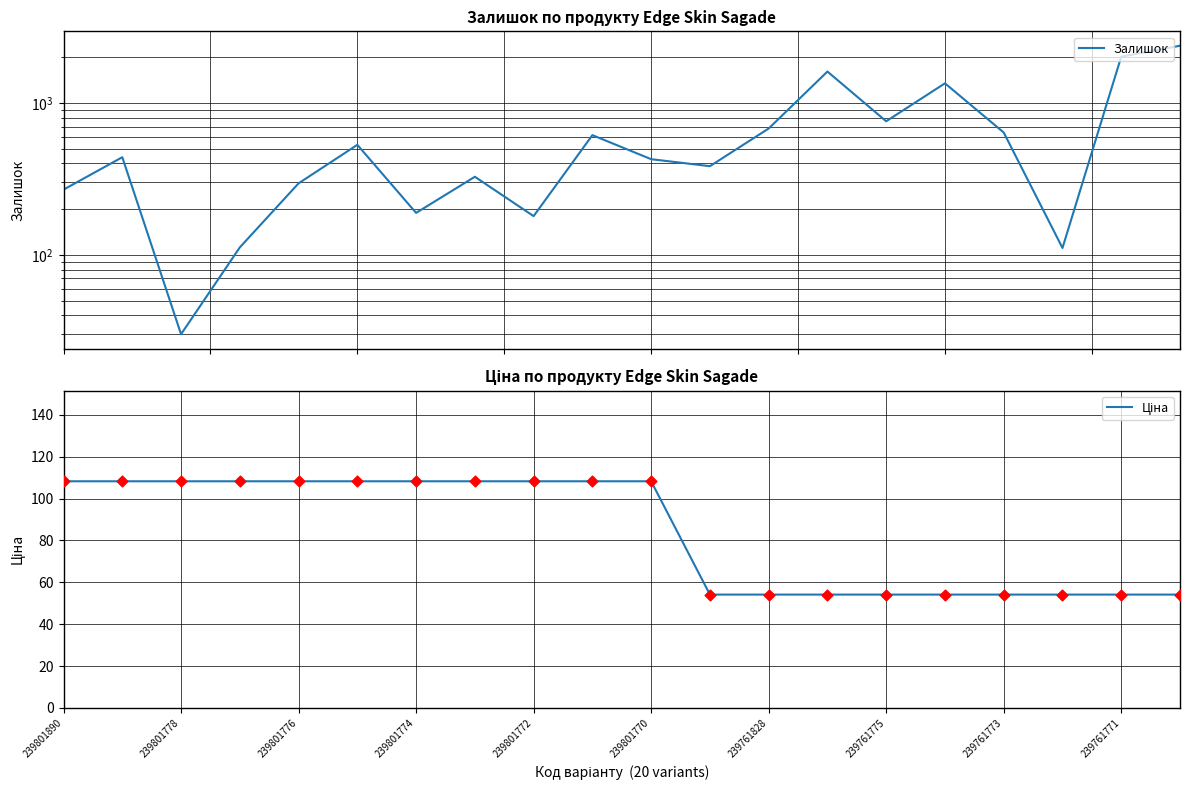

What are all the series names shown in the legend?

Залишок, Ціна